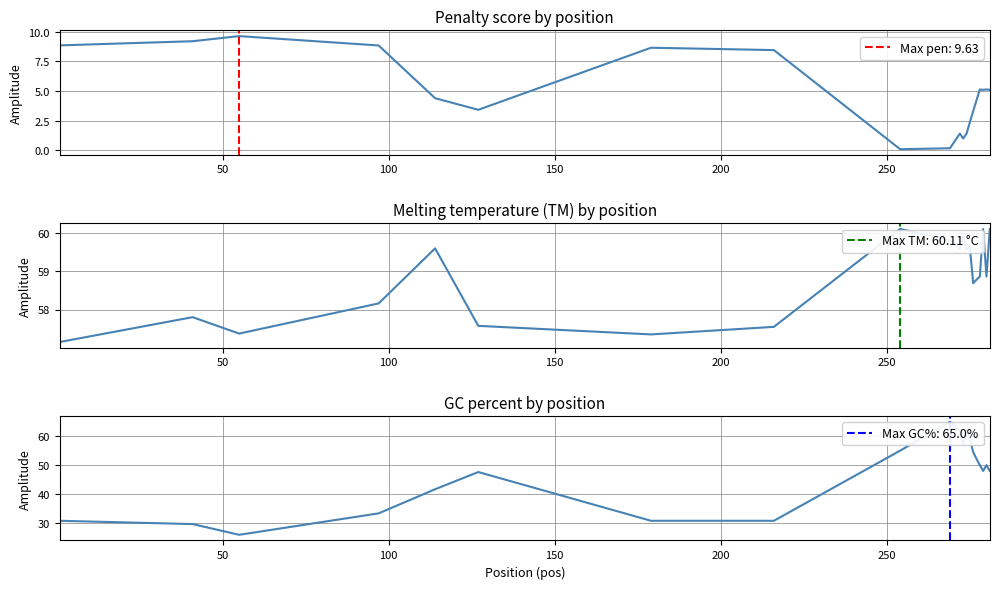

At how many categories does at least one series exceed 24?

20